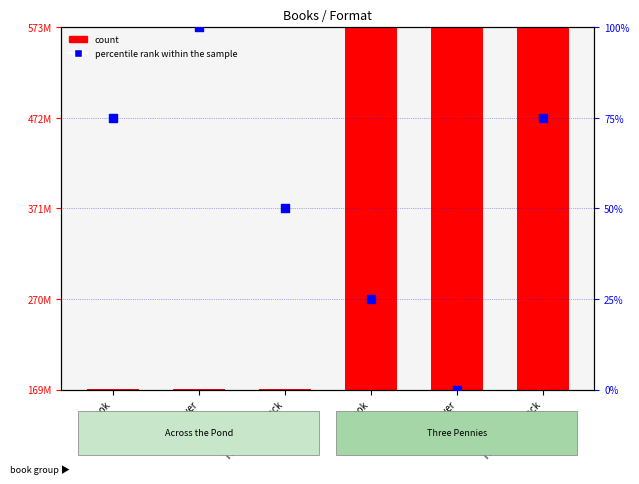

Which has a higher value, Trade Paperback or eBook?

Trade Paperback